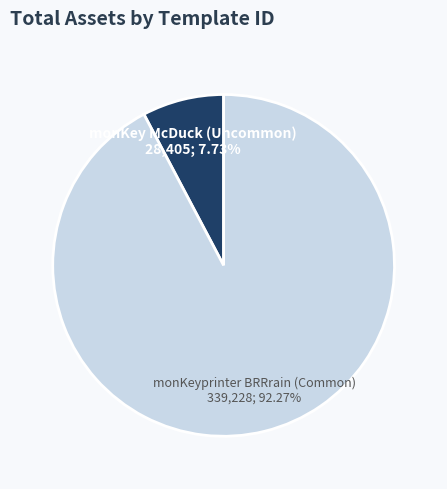

Combined, do monKeyprinter BRRrain (Common) and monKey McDuck (Uncommon) account for over 50%?

Yes